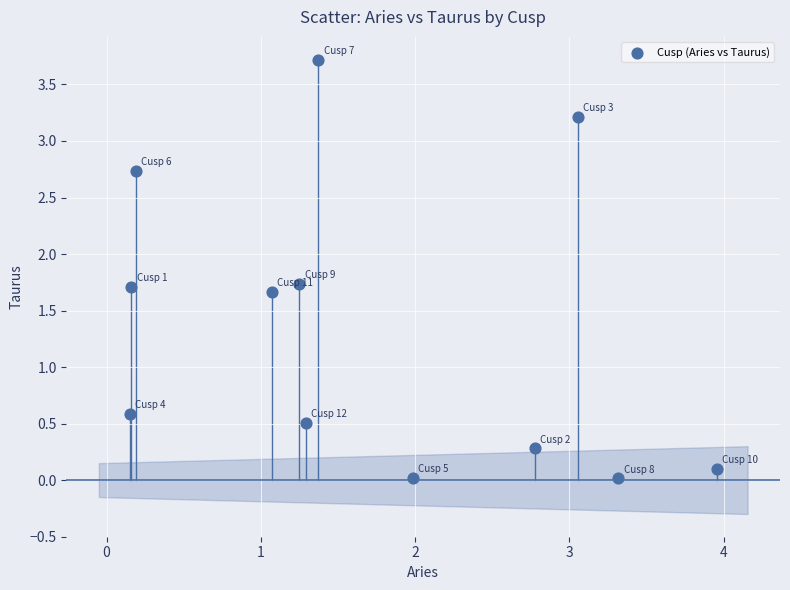

What Y value in the scatter plot is closest to 1?

0.6